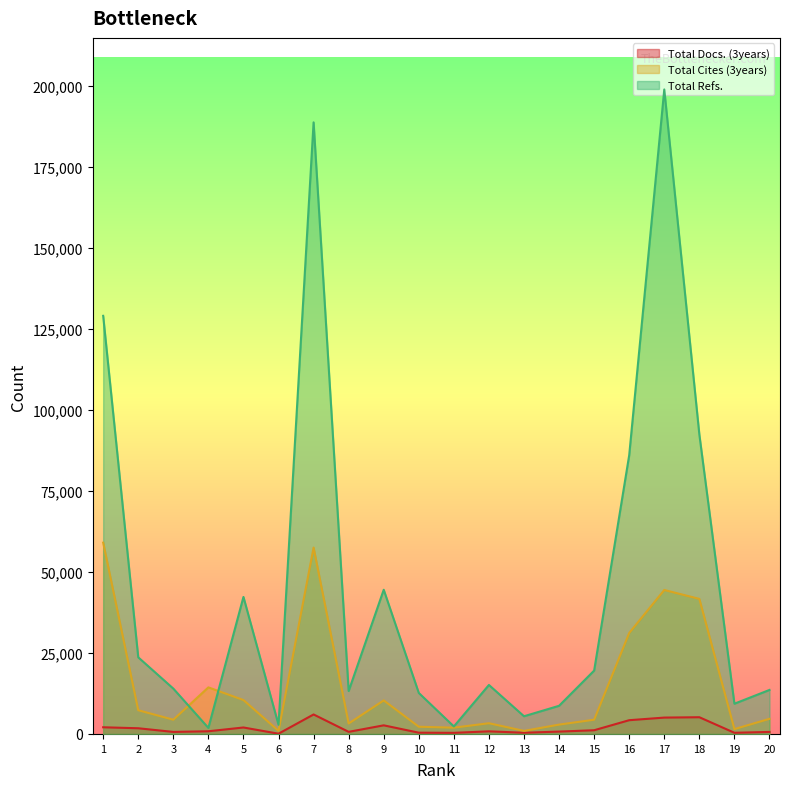

Reading left to right, extract all data points from this chart.

Total Docs. (3years): 1=2060	2=1755	3=623	4=827	5=1994	6=74	7=6012	8=648	9=2658	10=387	11=340	12=804	13=371	14=727	15=1143	16=4243	17=5049	18=5159	19=359	20=624
Total Cites (3years): 1=59046	2=7323	3=4393	4=14374	5=10464	6=962	7=57527	8=3227	9=10354	10=2223	11=1941	12=3308	13=948	14=2882	15=4397	16=31165	17=44435	18=41683	19=1493	20=4667
Total Refs.: 1=129054	2=23650	3=13997	4=1865	5=42286	6=2835	7=188769	8=13247	9=44501	10=12652	11=2313	12=15118	13=5459	14=8687	15=19553	16=86045	17=198927	18=92426	19=9332	20=13585